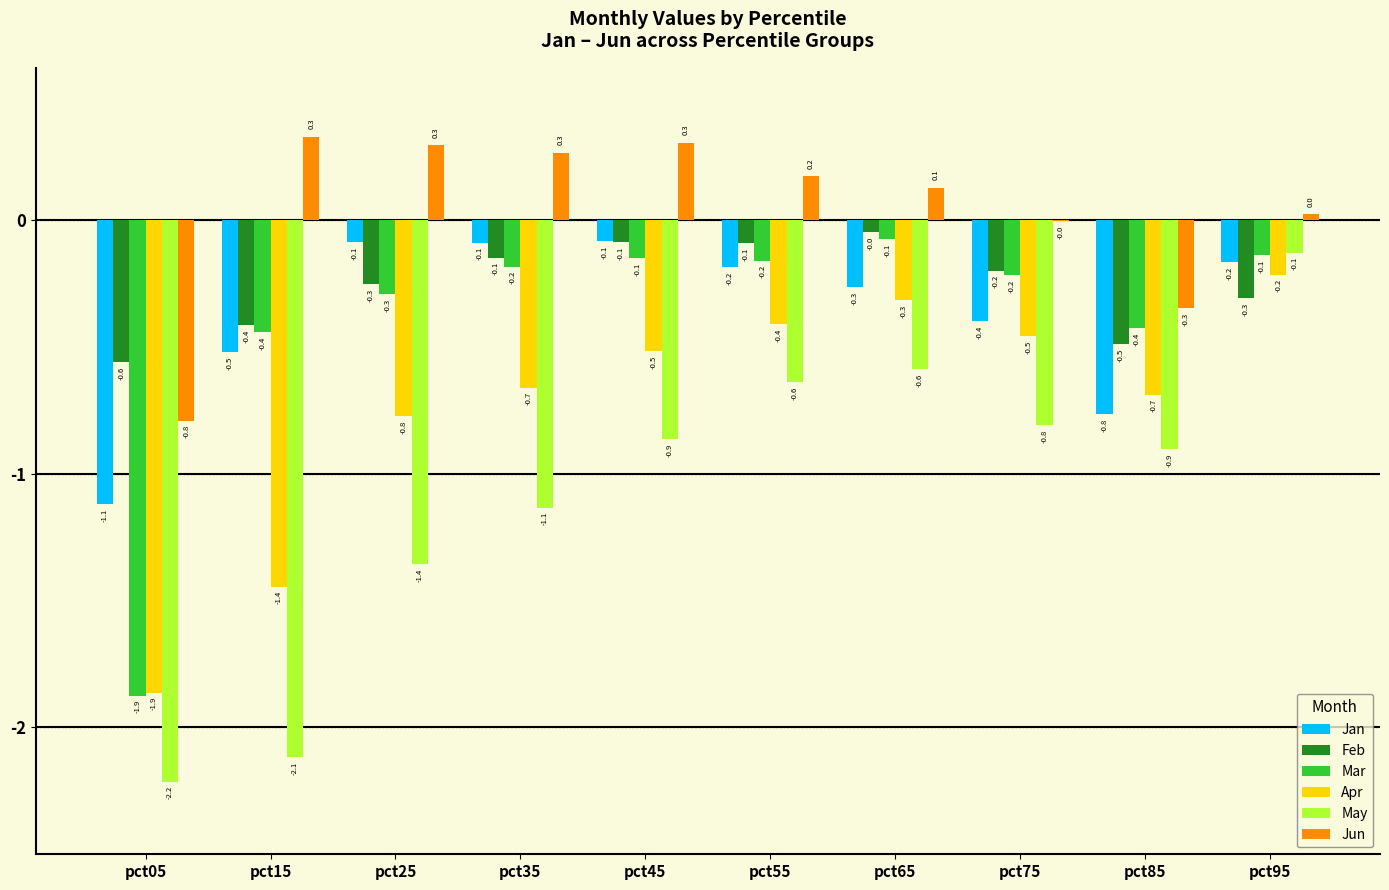

What value does the Apr series have at pct45?

-0.5